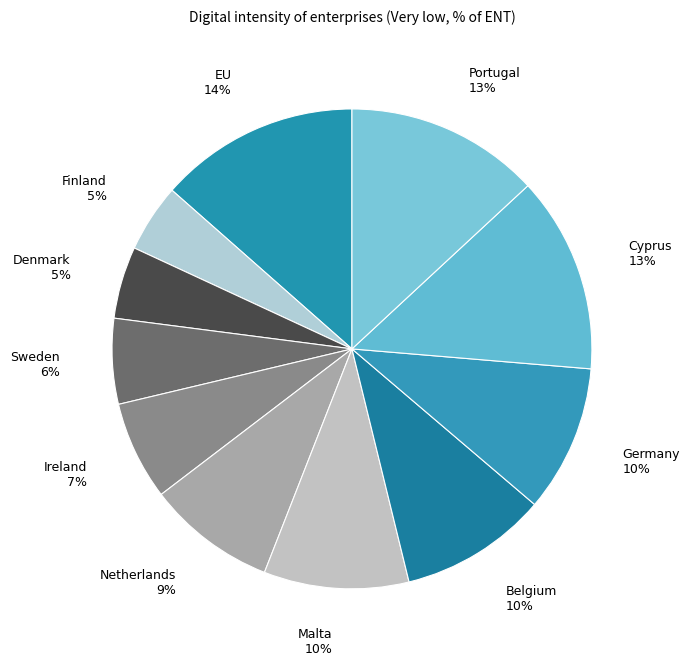

Combined, do Cyprus and Ireland account for over 50%?

No